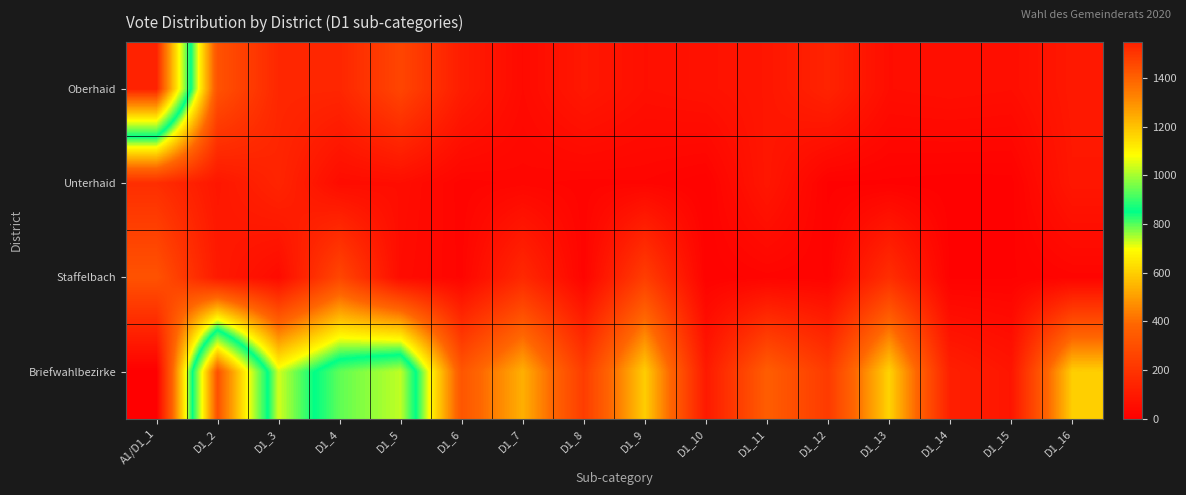

Which label corresponds to the smallest value in the chart?

A1/D1_1